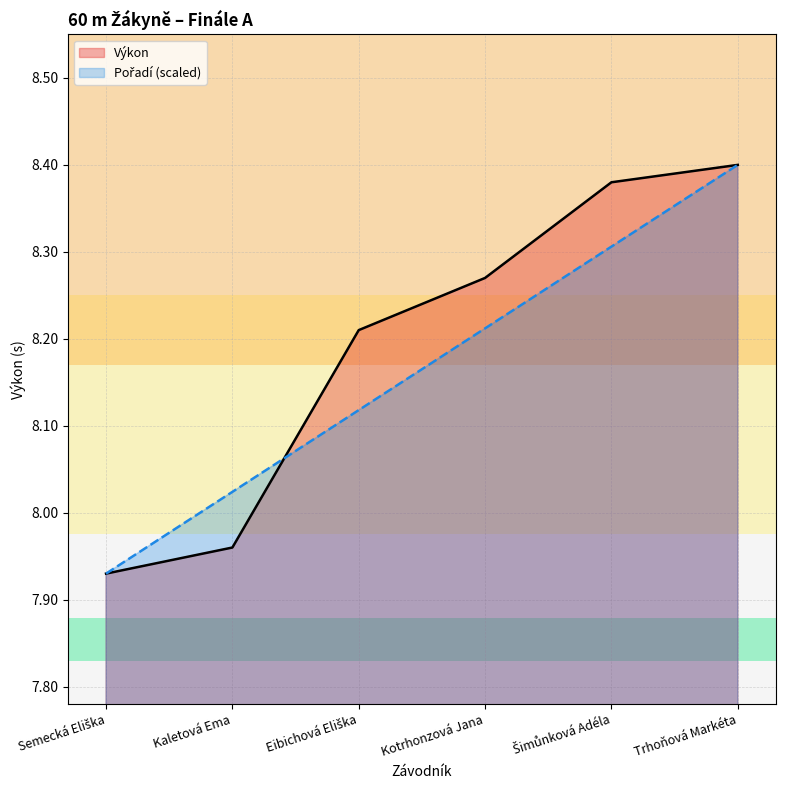

What is the maximum value shown in the chart?

8.4